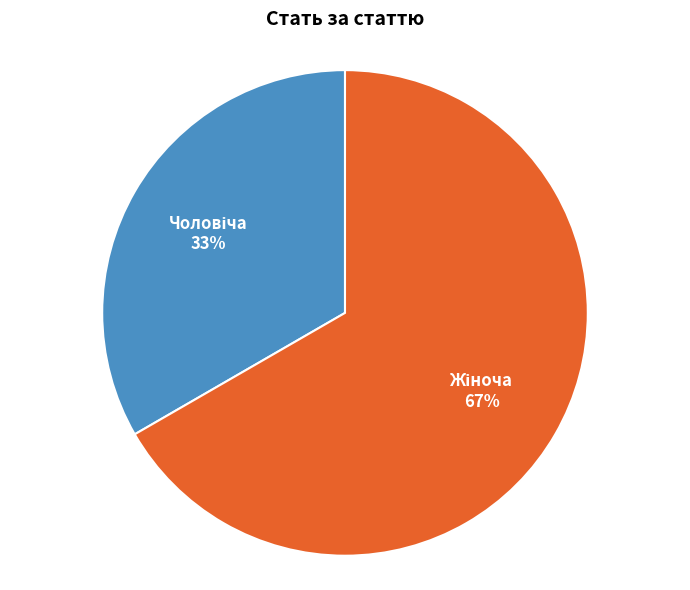

Is there a majority slice in this chart?

Yes